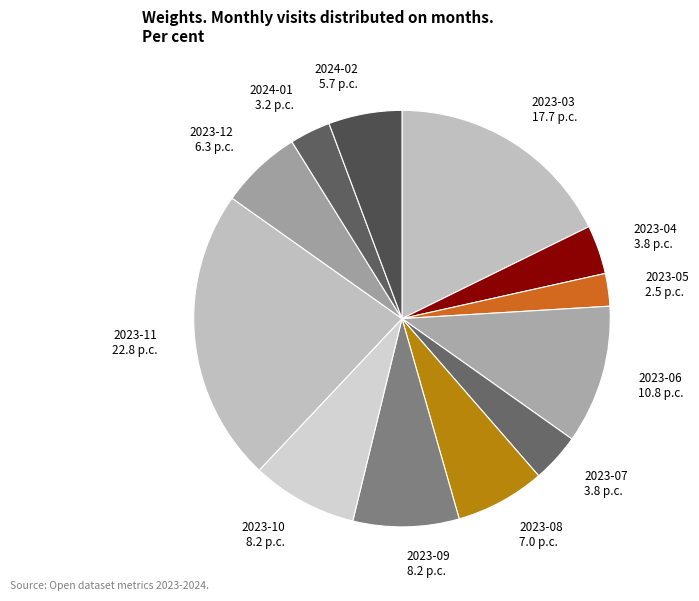

Do 2023-05 and 2023-09 together represent more than half of the pie?

No